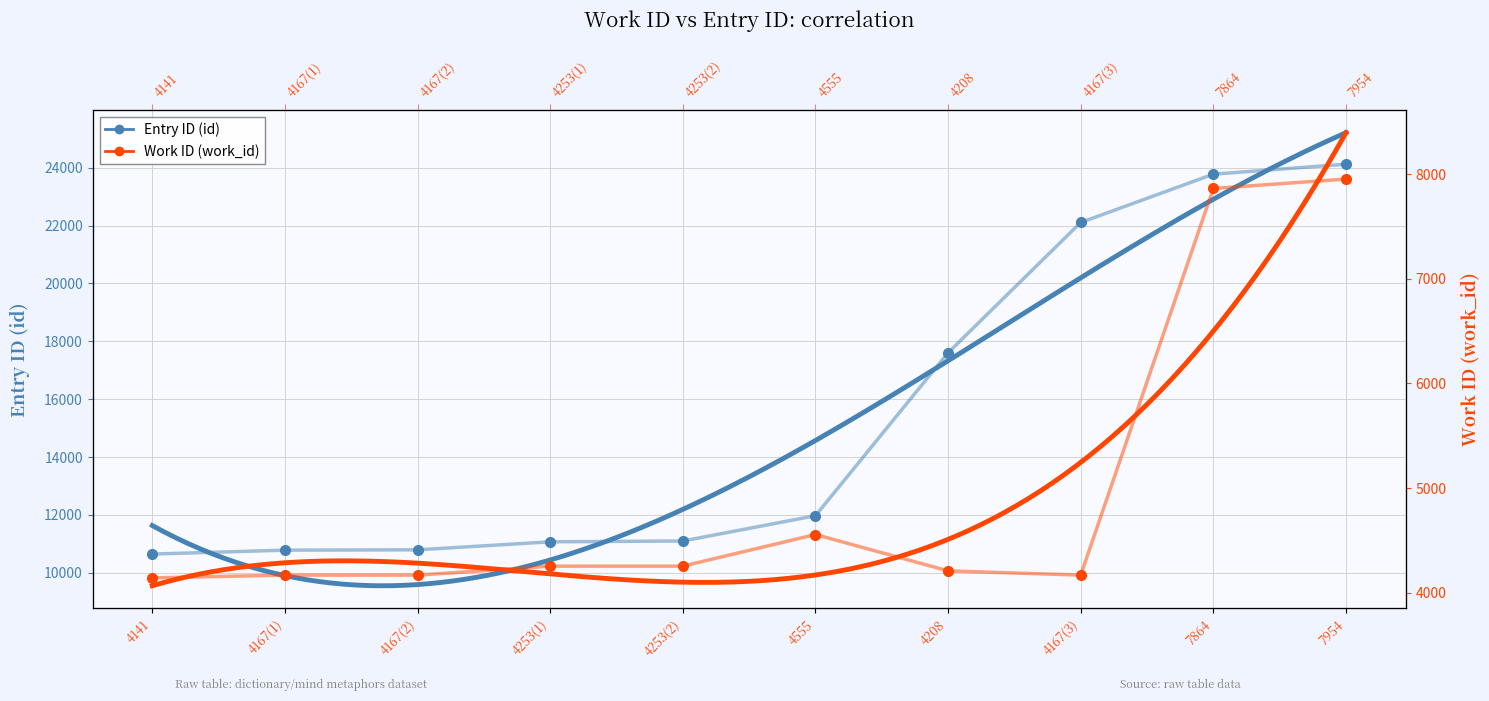

Which series has the widest spread of values?

Entry ID (id)